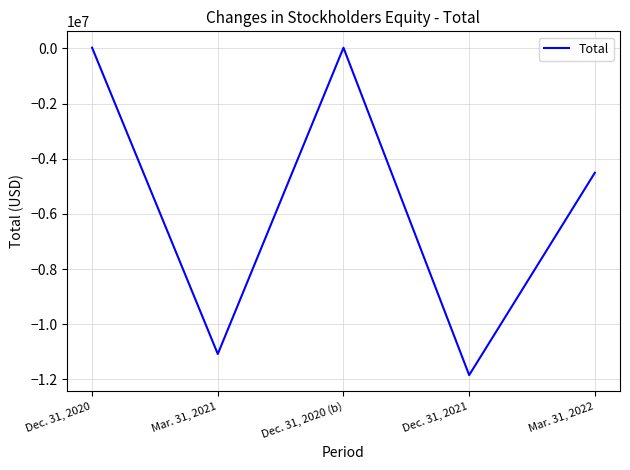

At which label does the data first exceed -4508915?

Dec. 31, 2020